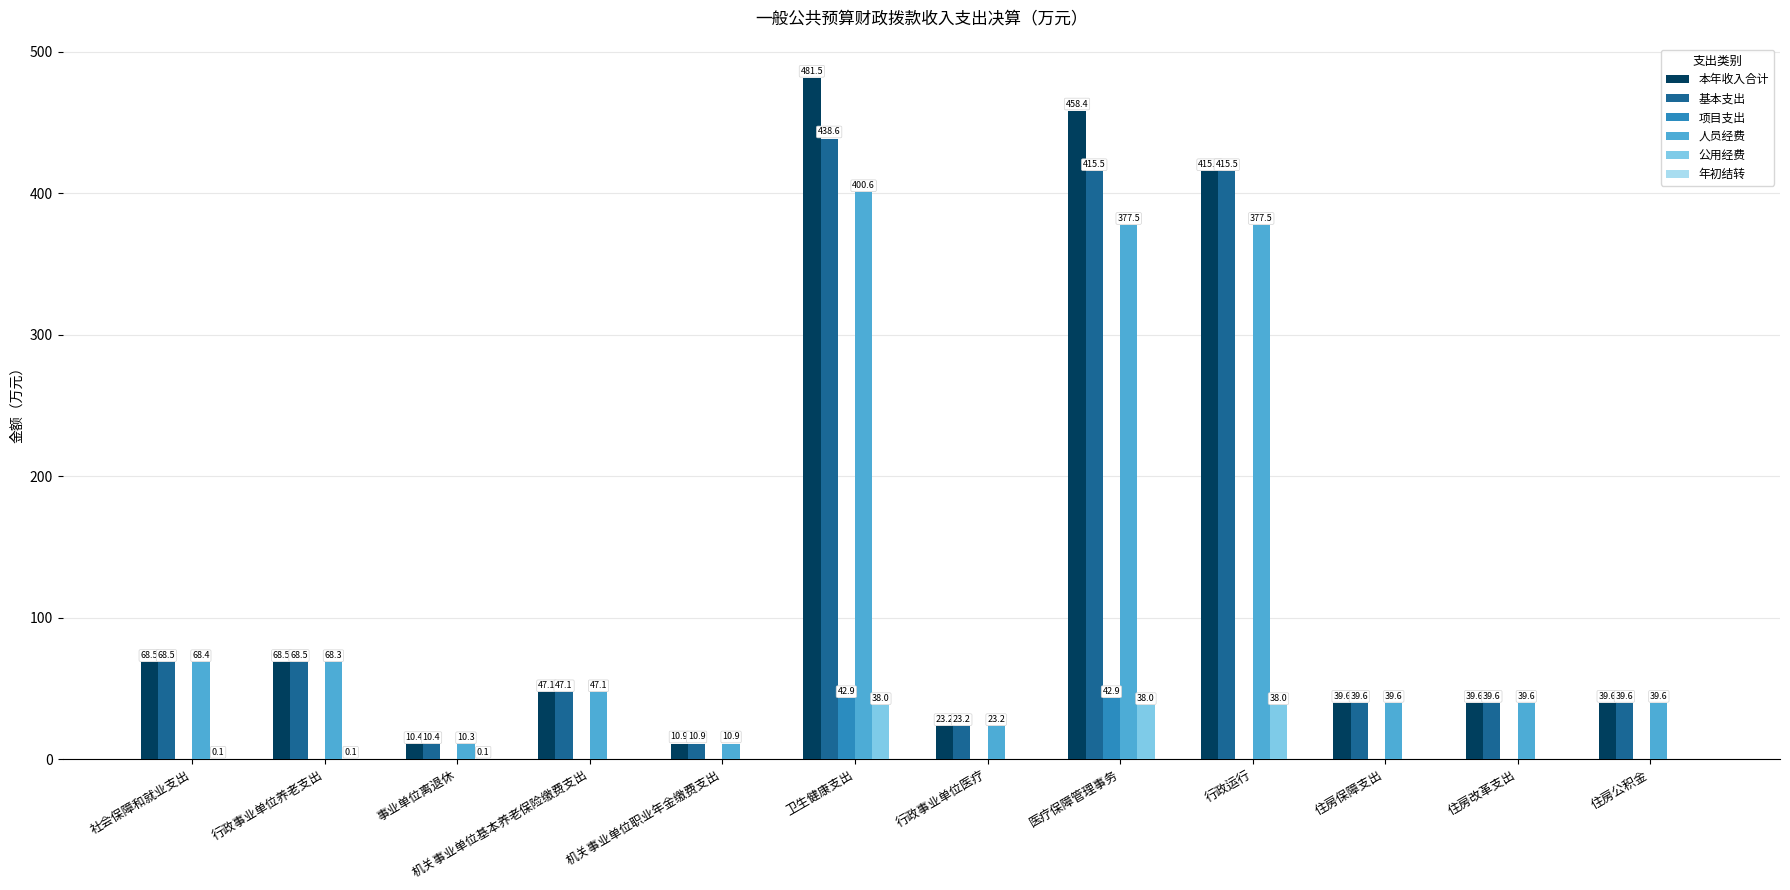

At which label does 基本支出 first exceed 47?

社会保障和就业支出